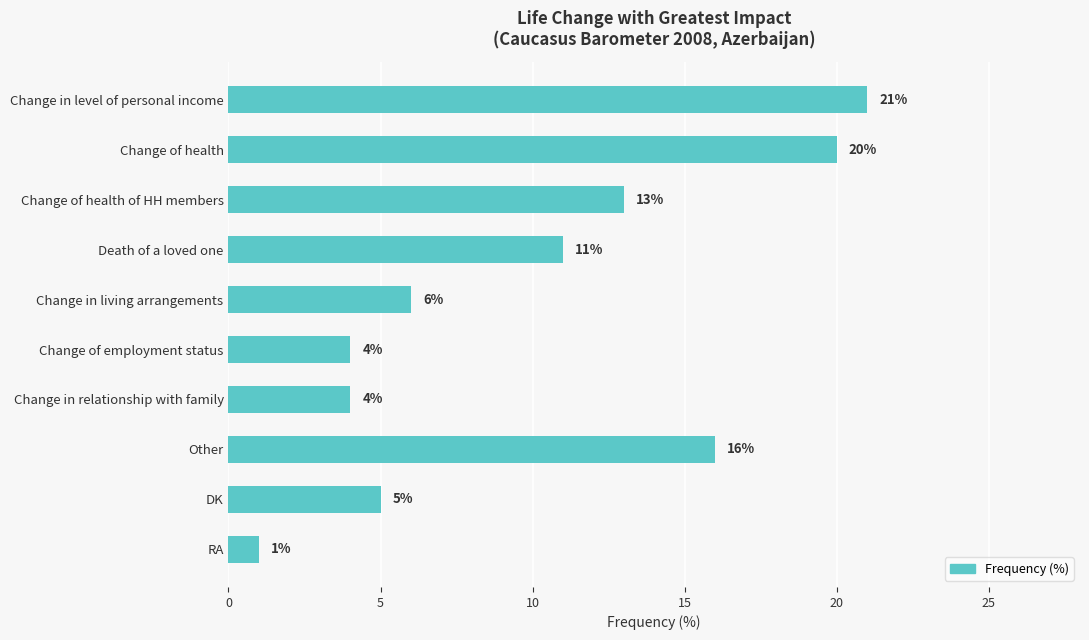

What is the label of the 2nd bar from the bottom?

DK